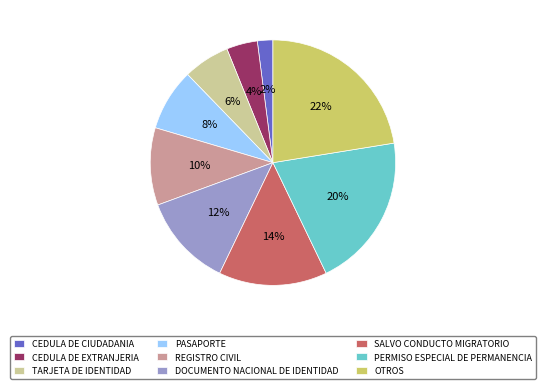

To the nearest percent, what is the difference between the largest and smallest slice percentages?

20%